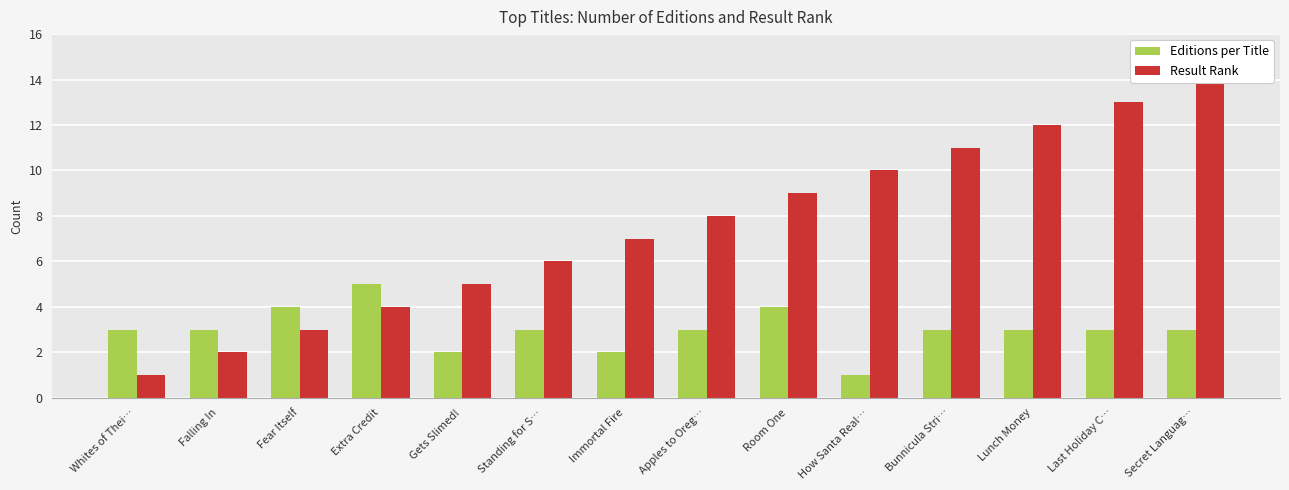

Is it true that Editions per Title equals 1 at Falling In?

False